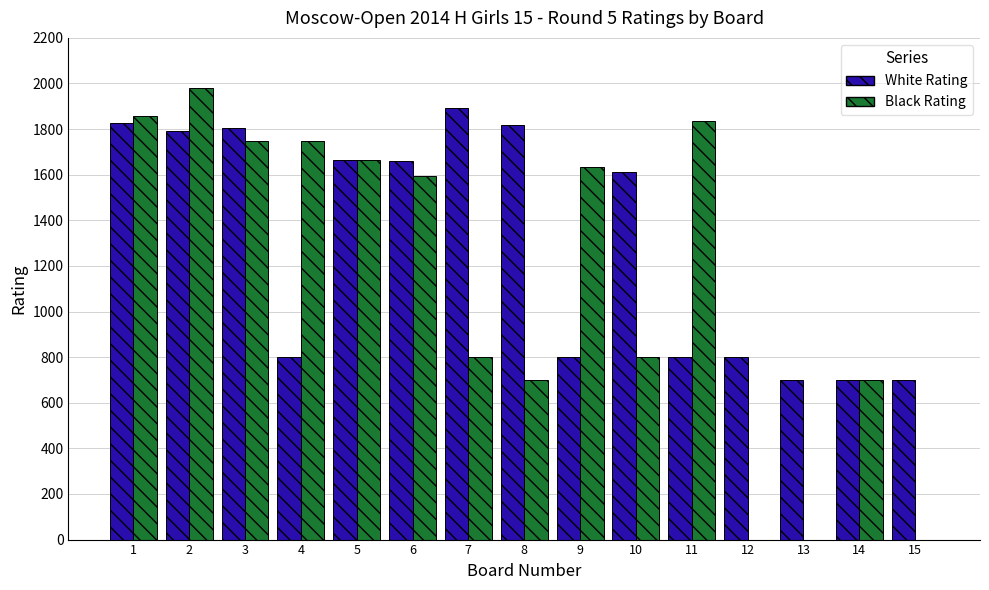

What is the sum of all White Rating values?

19372